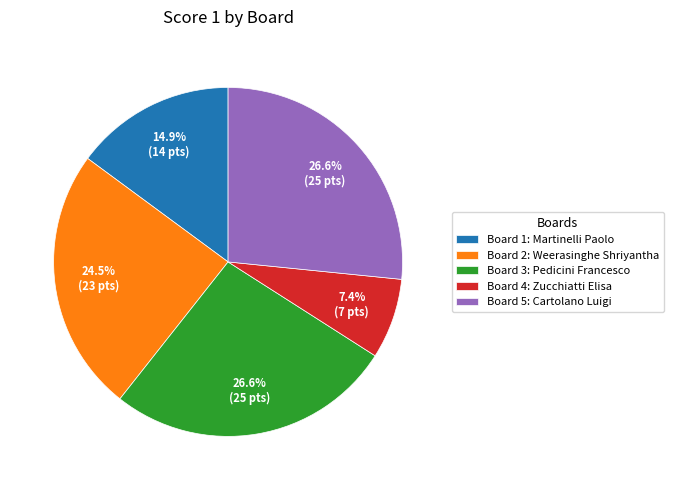

How many slices are in this pie chart?

5